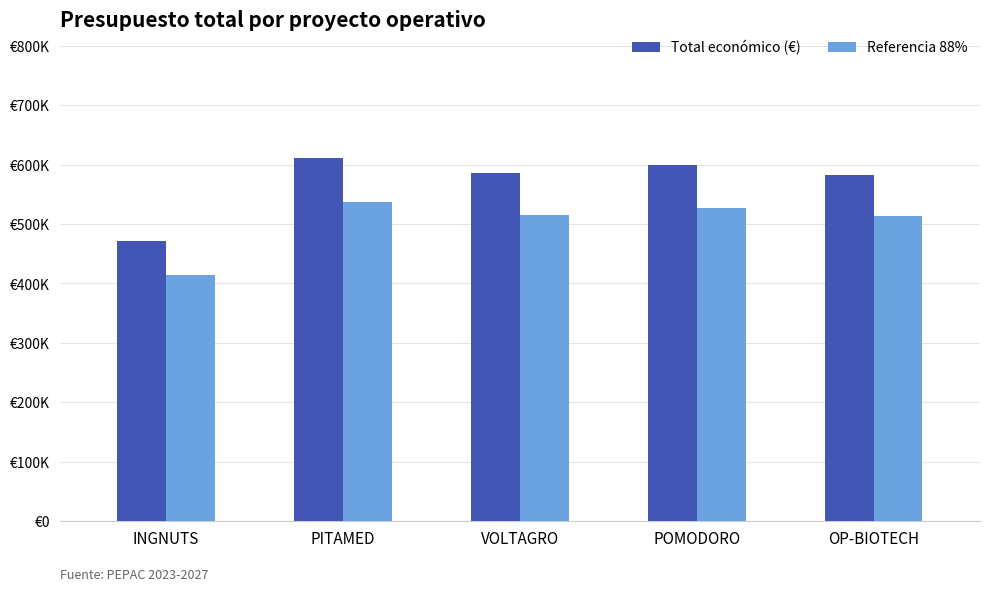

What is the difference between the highest and lowest values at POMODORO?

71944.8